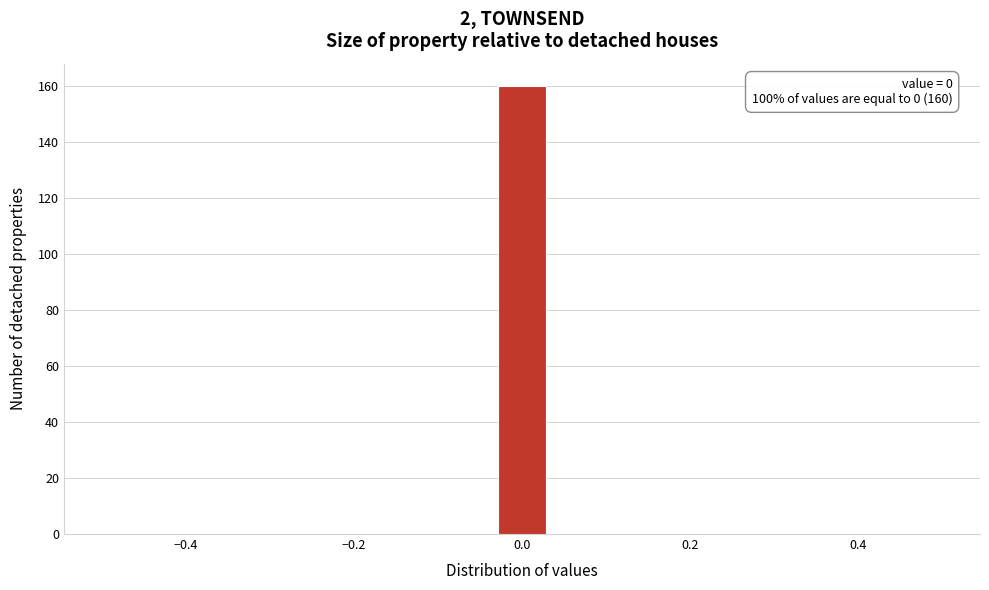

Read against the x-axis, roughly where is the centre of the tallest bar?

0.00